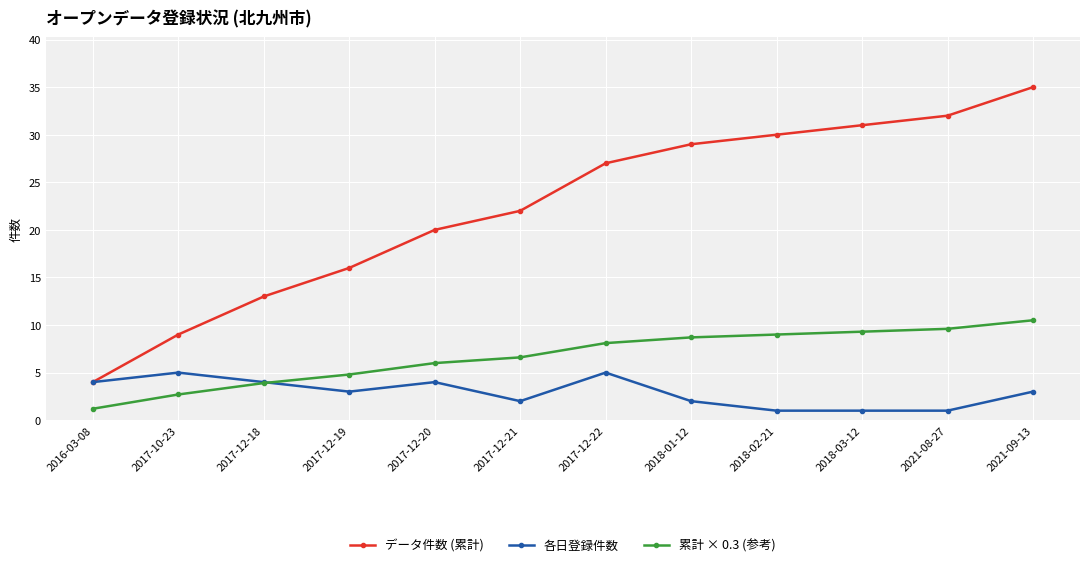

Which series has the largest total across all categories?

データ件数 (累計)